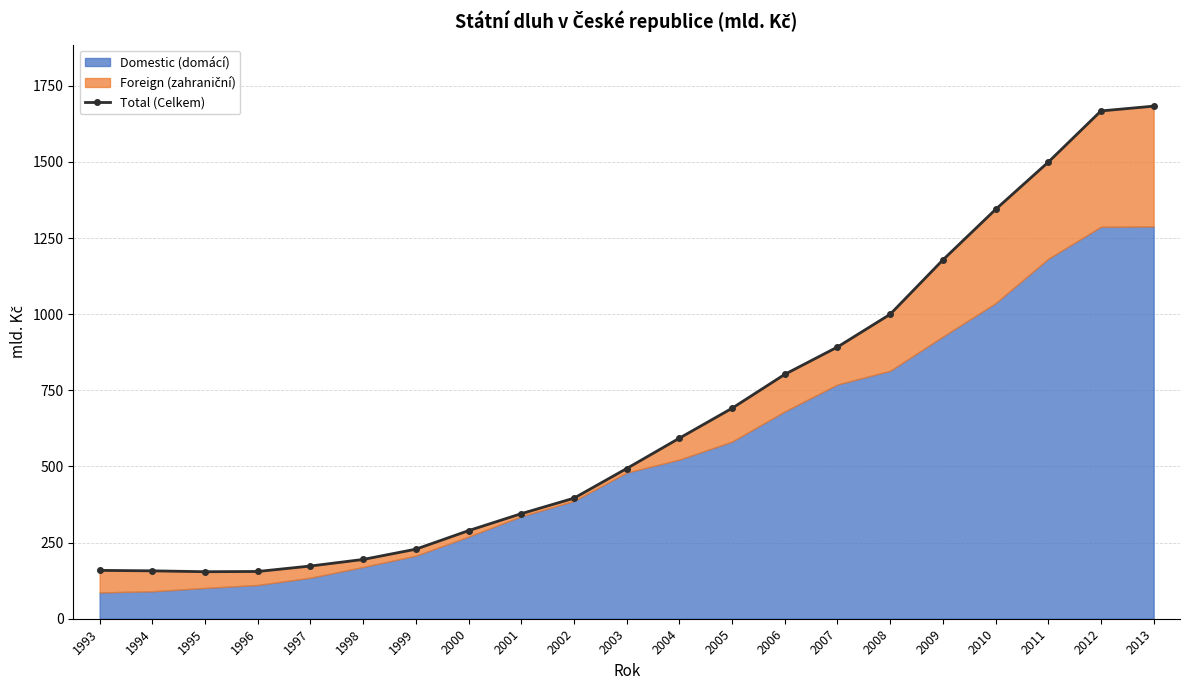

Reading left to right, transcribe all the data shown in this chart.

1993=158.8	1994=157.3	1995=154.4	1996=155.2	1997=173.1	1998=194.7	1999=228.4	2000=289.3	2001=345.0	2002=395.9	2003=493.2	2004=592.9	2005=691.2	2006=802.5	2007=892.3	2008=999.8	2009=1178.2	2010=1344.1	2011=1499.4	2012=1667.6	2013=1683.3